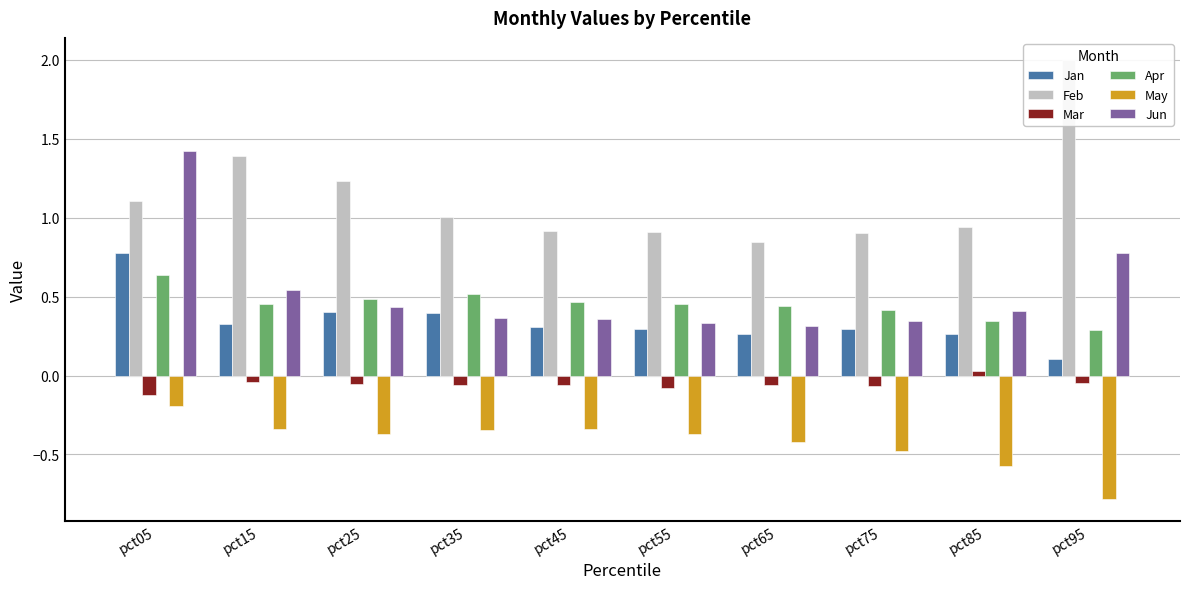

How many Jun values are between 0 and 1?

9